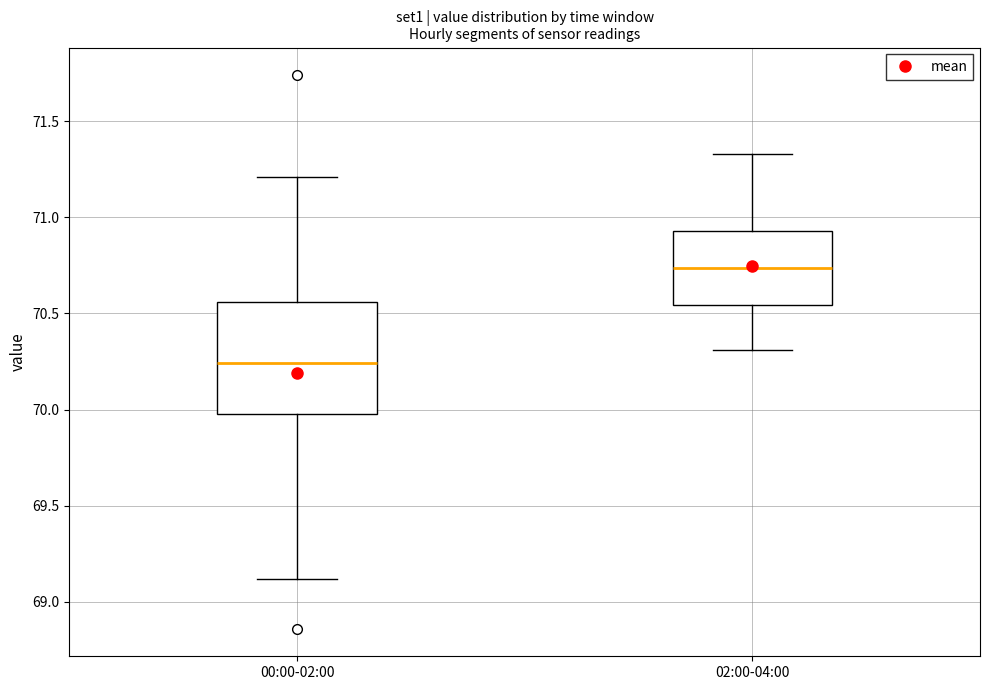

Comparing the boxes themselves (not the whiskers), which one is the tallest?

00:00-02:00